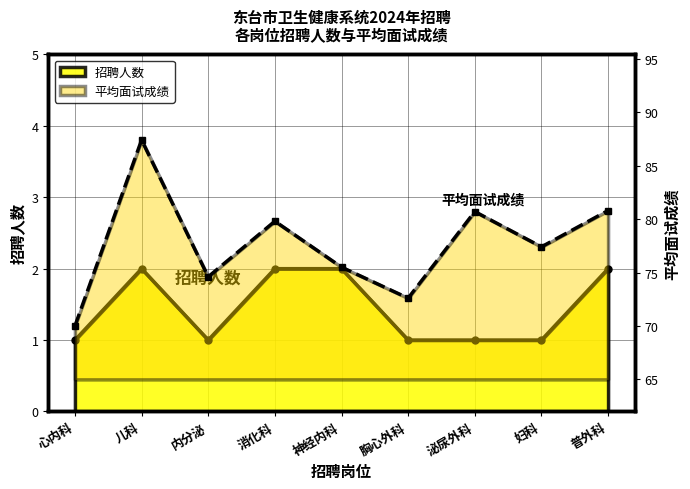

Count the number of categories in the chart.

9